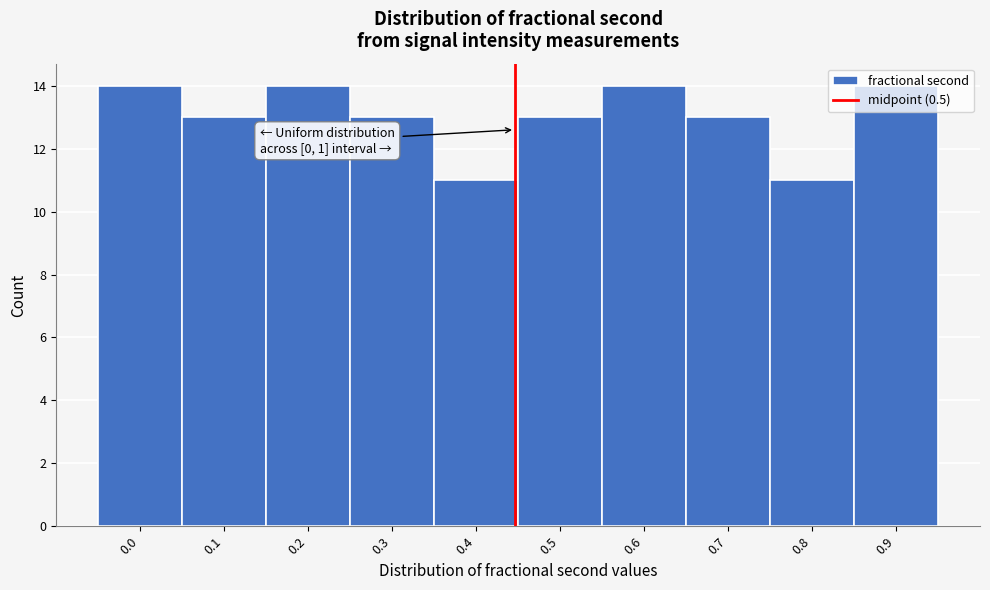

What is the change in value from 0.6 to 0.8?

-3